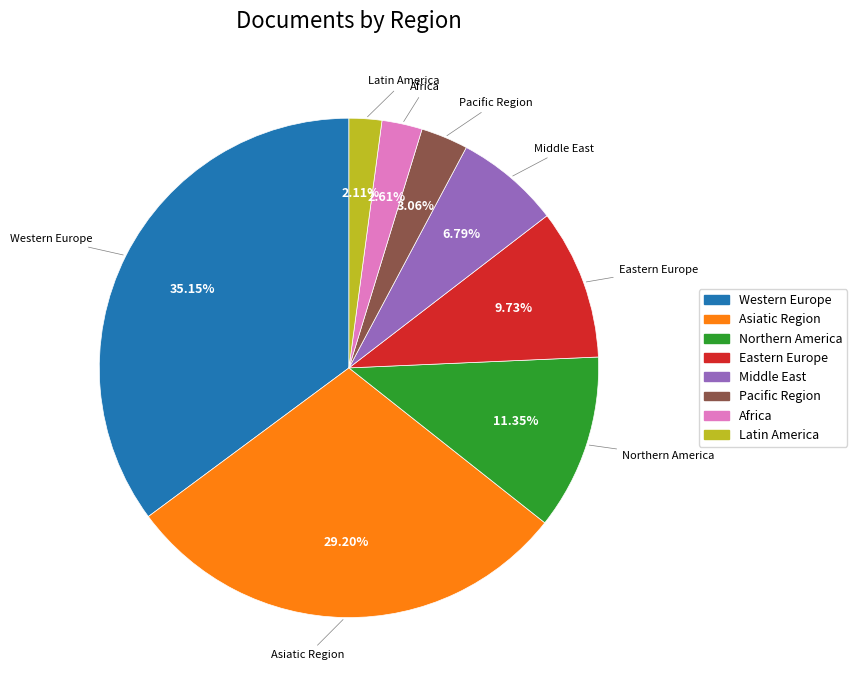

Is it true that Northern America is 11% of the pie?

True